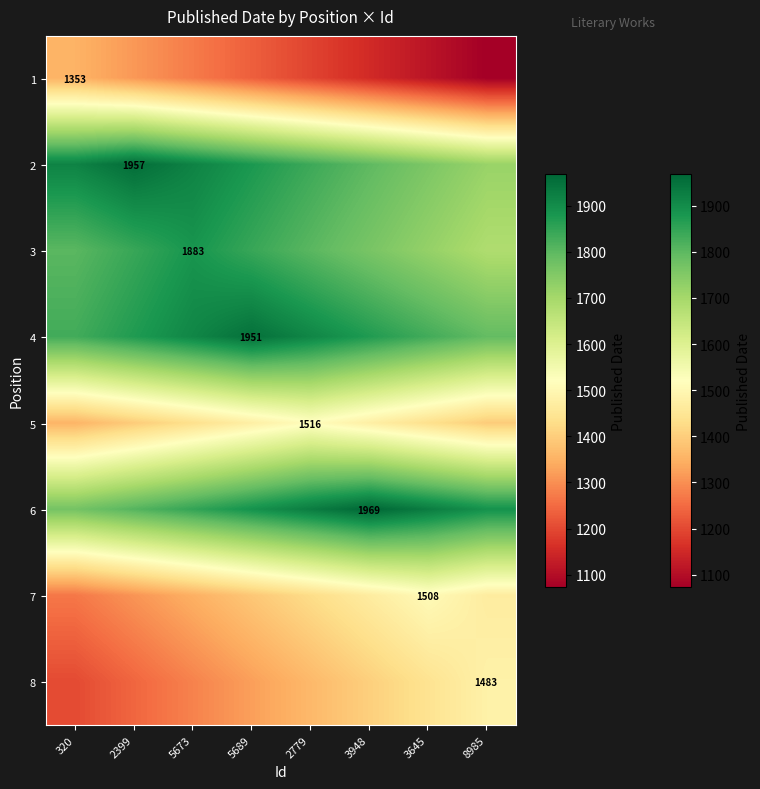

Which category has the lowest value across all series?

8985